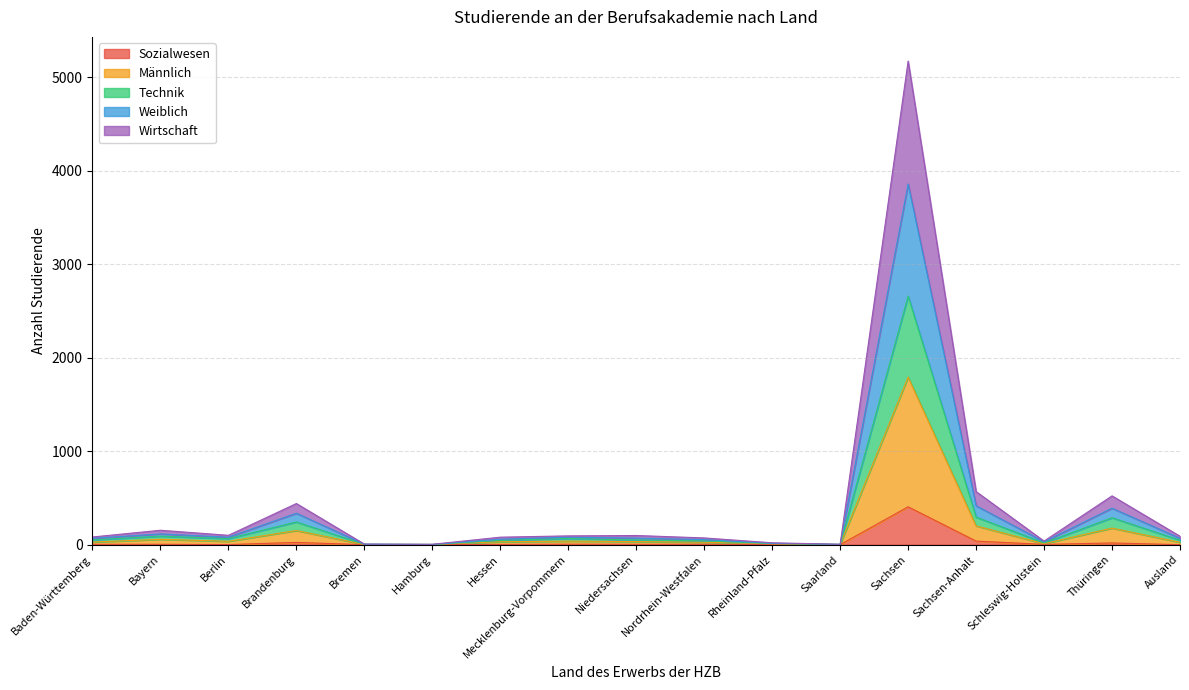

What is the total value across all series at Nordrhein-Westfalen?

72